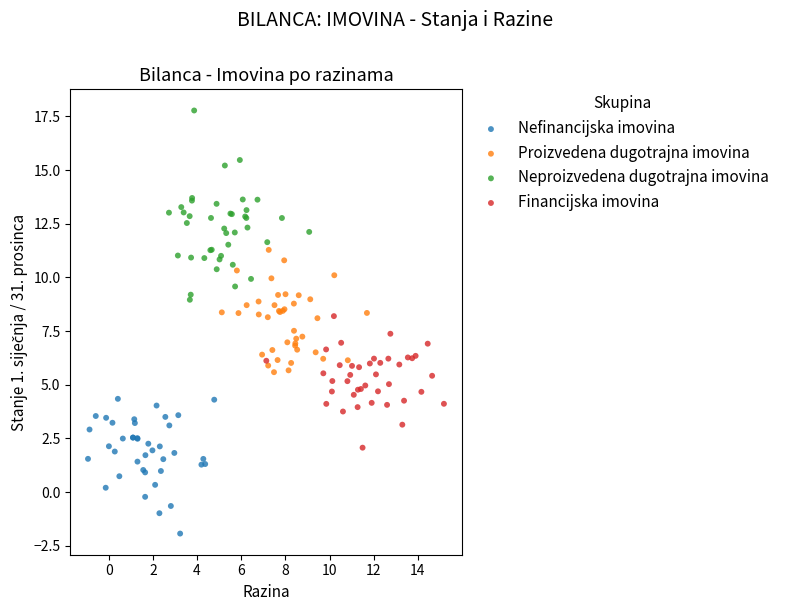

Which series contains the lowest Y value?

Nefinancijska imovina